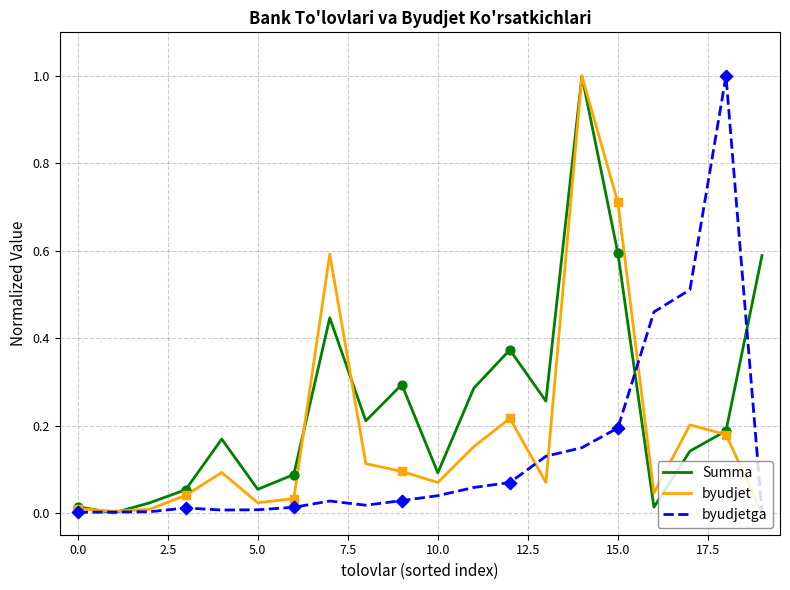

Which series has the largest total across all categories?

Summa